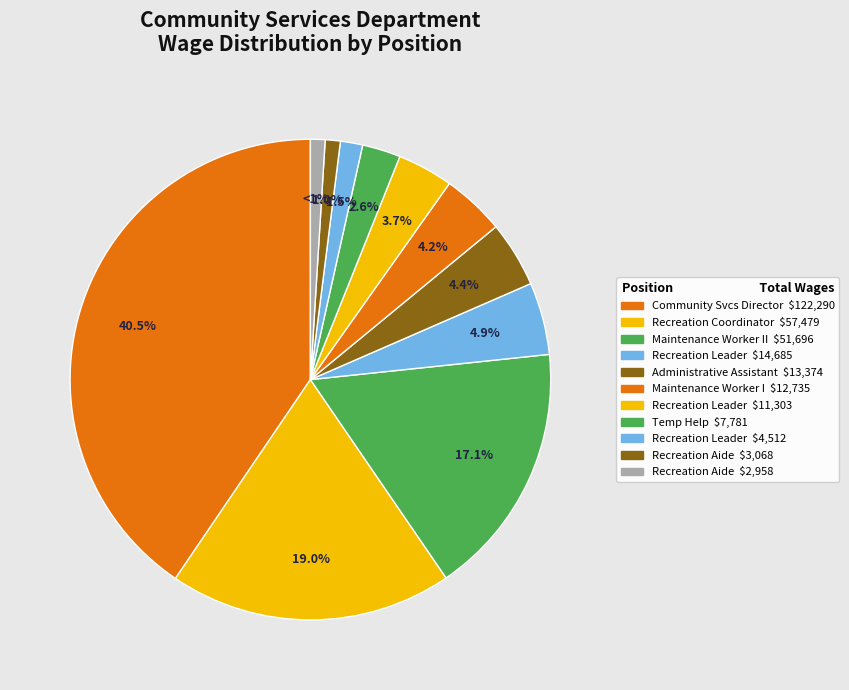

Is there any slice that represents more than half of the pie?

No